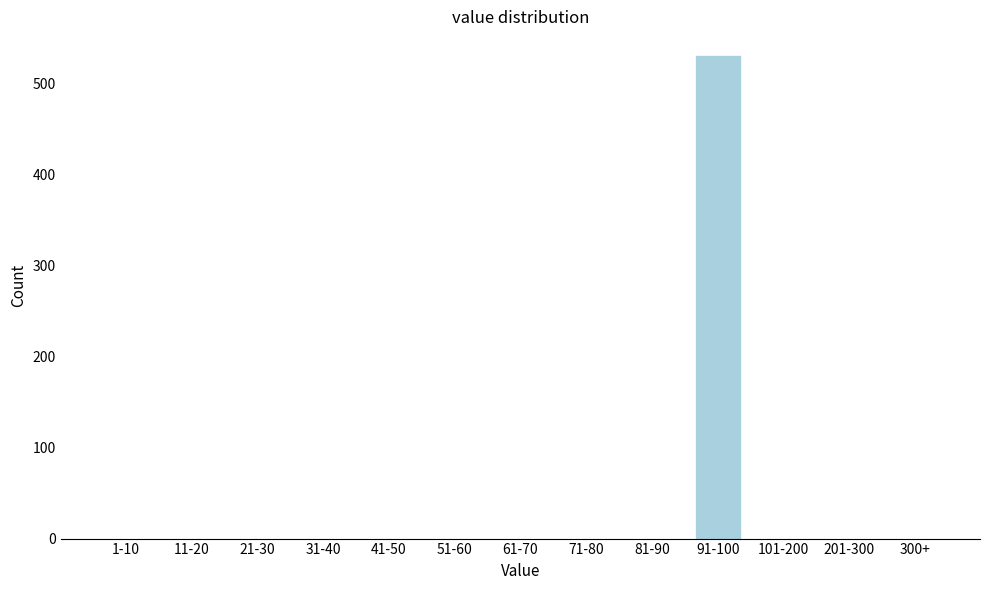

Reading left to right, transcribe all the data shown in this chart.

1-10=0	11-20=0	21-30=0	31-40=0	41-50=0	51-60=0	61-70=0	71-80=0	81-90=0	91-100=531	101-200=0	201-300=0	300+=0